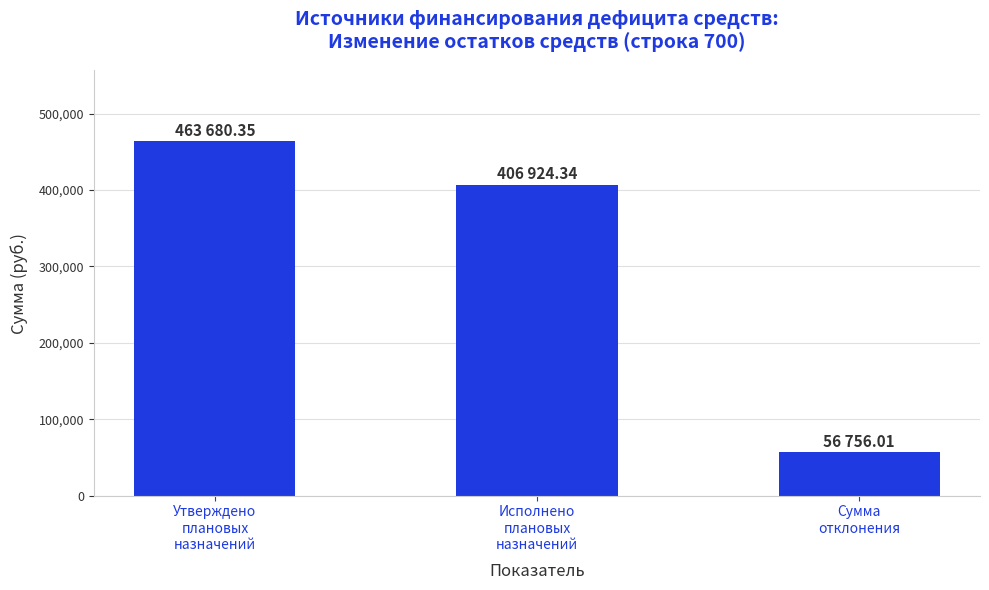

The value at Исполнено
плановых
назначений is 406924.3. True or false?

True